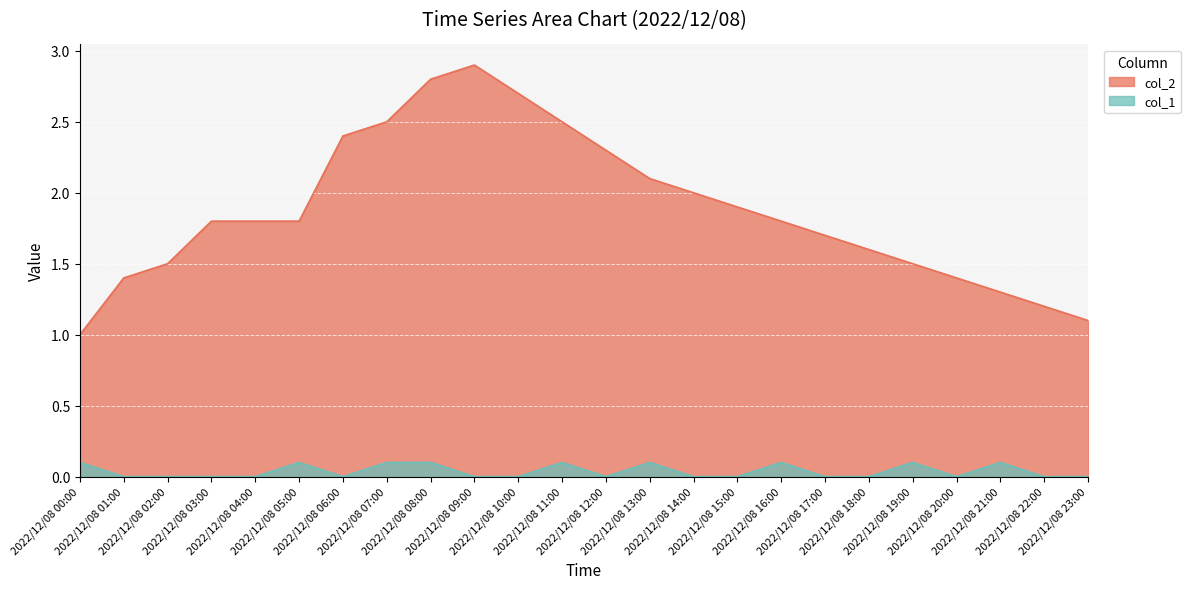

Which series has the largest total across all categories?

col_2